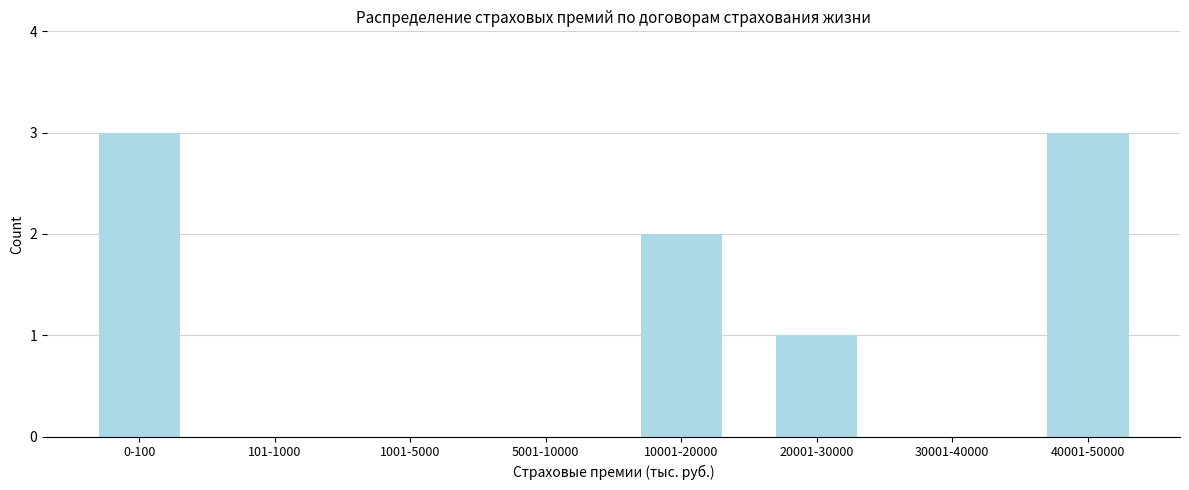

Reading left to right, transcribe all the data shown in this chart.

0-100=3	101-1000=0	1001-5000=0	5001-10000=0	10001-20000=2	20001-30000=1	30001-40000=0	40001-50000=3